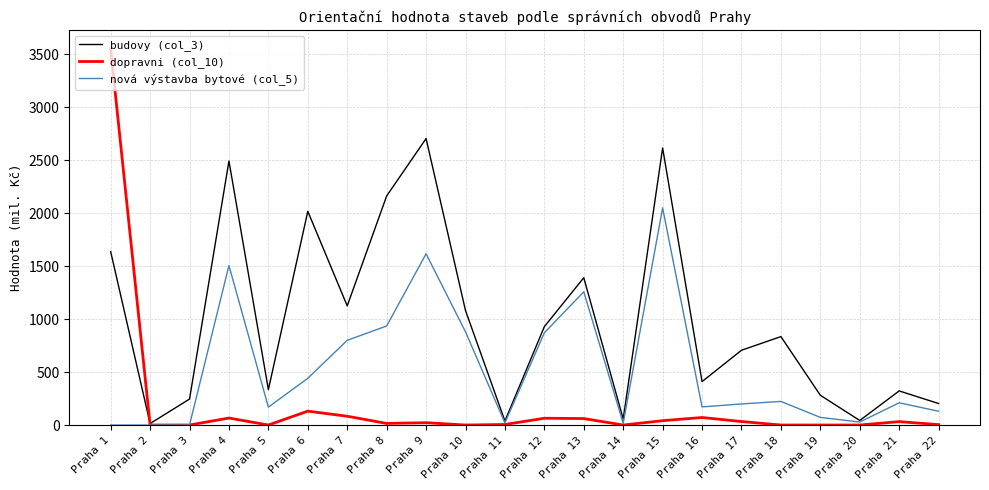

The value of budovy (col_3) at Praha 17 is 204. True or false?

False